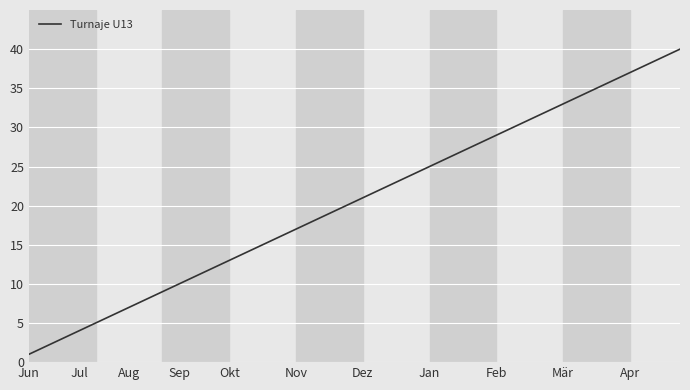

Is this an area chart (filled region under the line)?

No